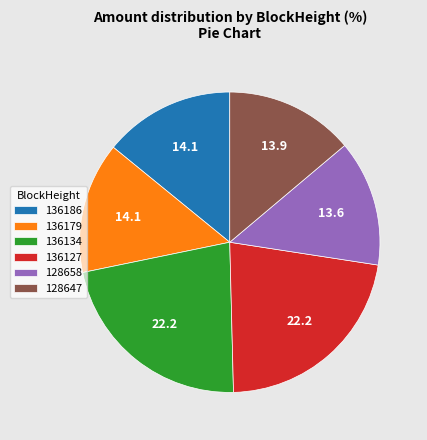

Is it true that 128658 is 22% of the pie?

False